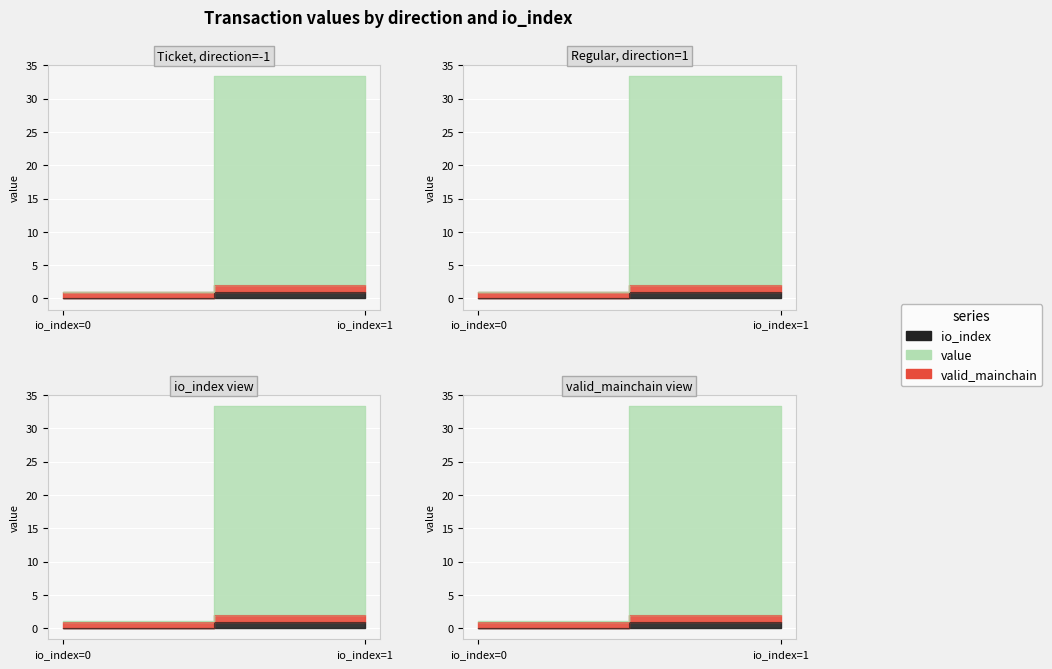

At which category is the sum across all series the highest?

1